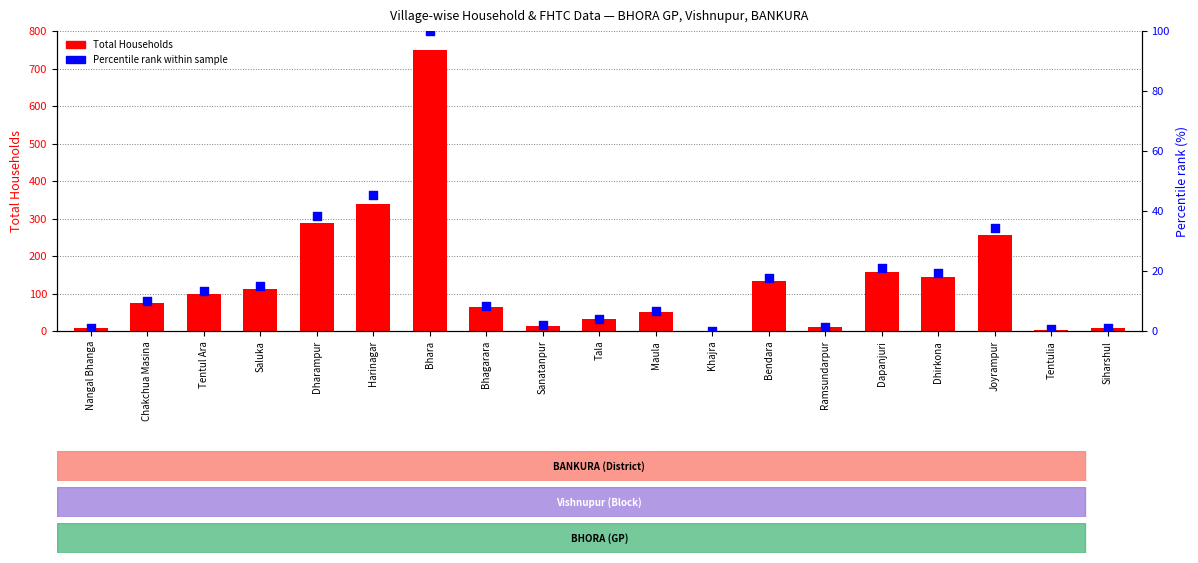

What is the total value across all series at Dapanjuri?

178.0